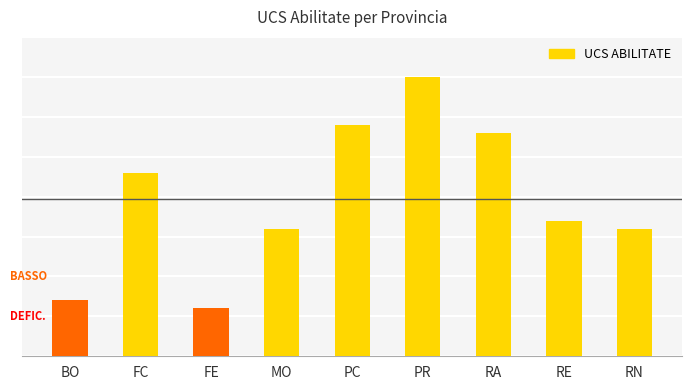

Does the chart contain any negative values?

No